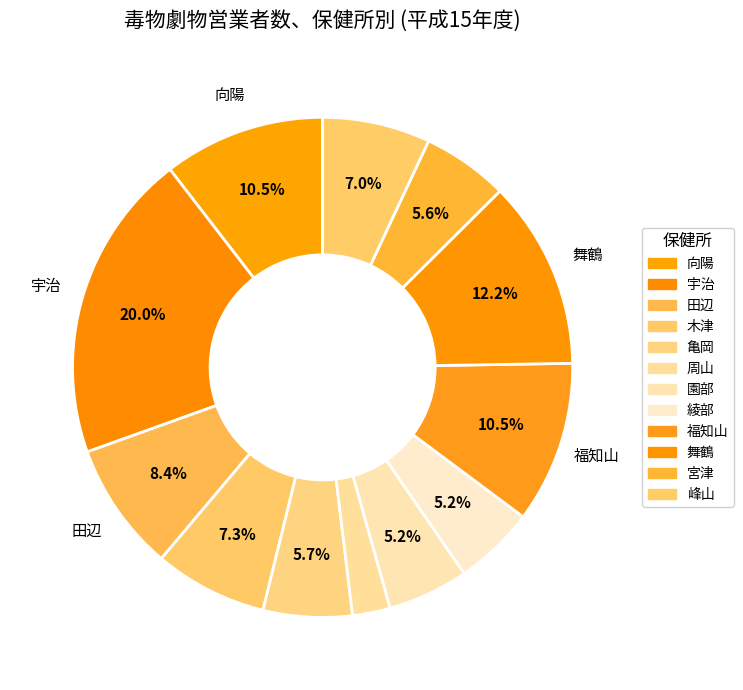

How many slices are in this pie chart?

12